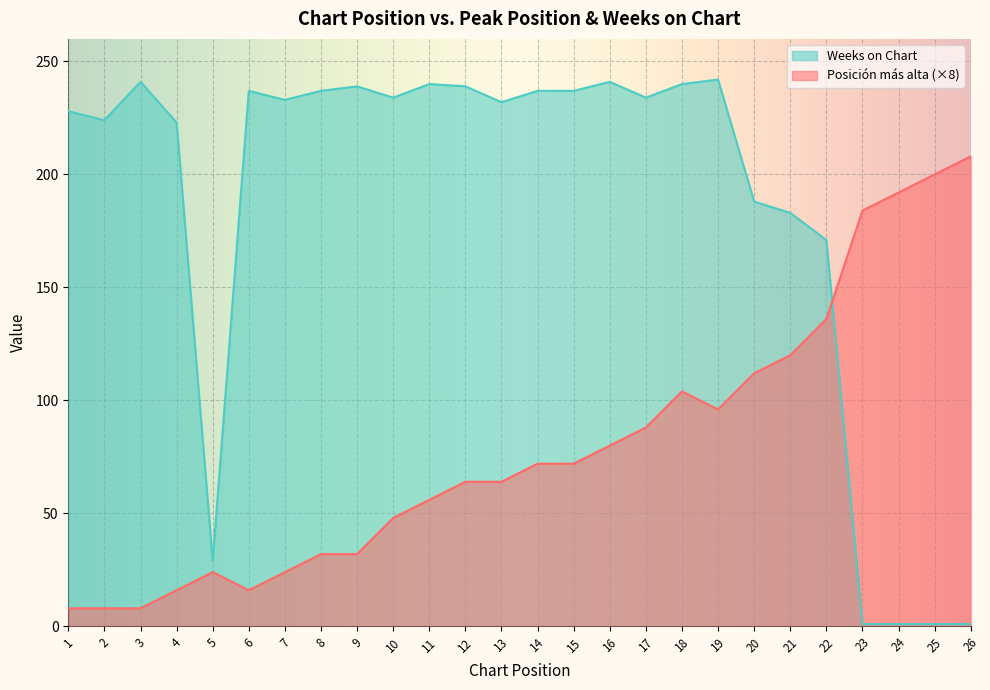

What value does the Posición más alta series have at 10?

48